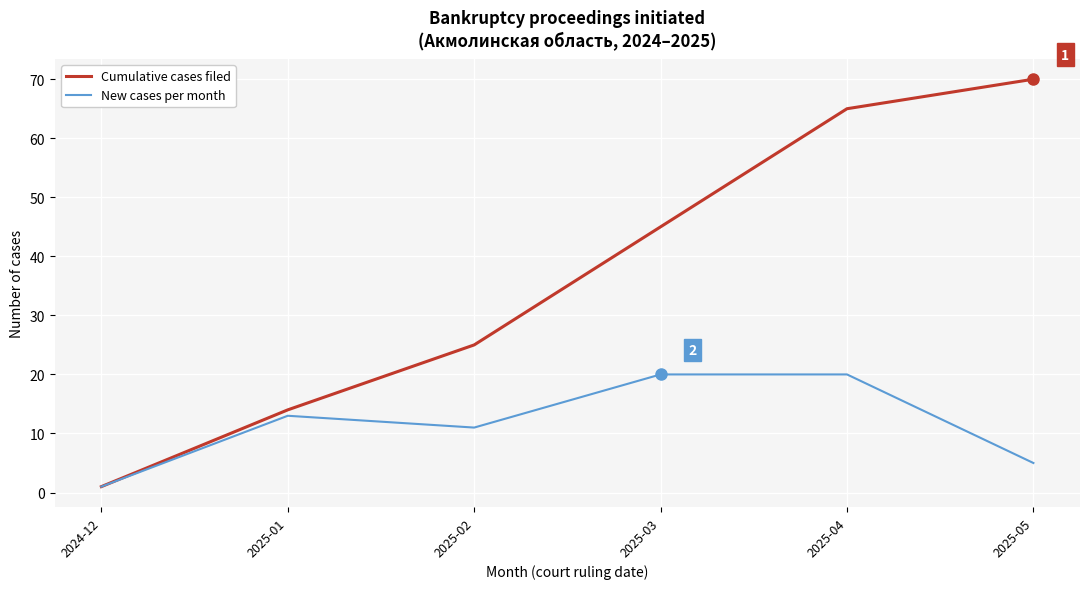

At which label is New cases per month closest to 10?

2025-02